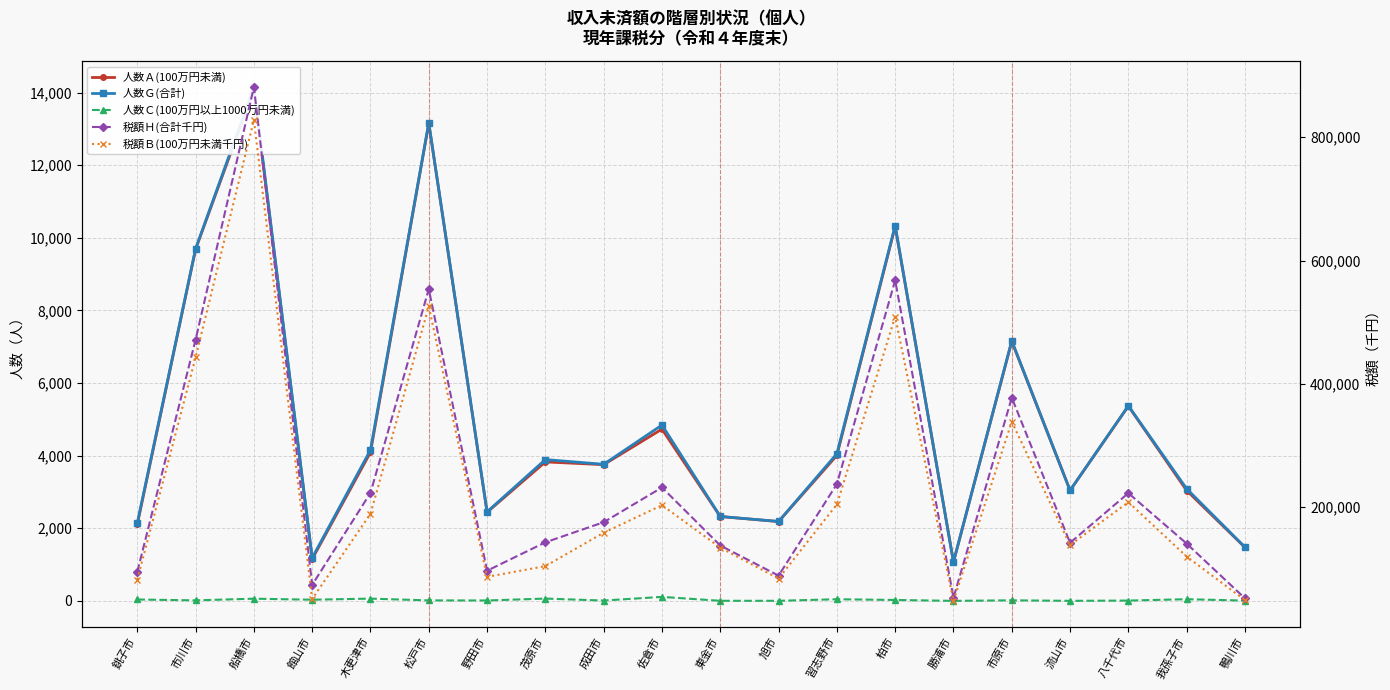

The 人数Ｃ(100万円以上1000万円未満) series shows 14 at 松戸市. True or false?

True